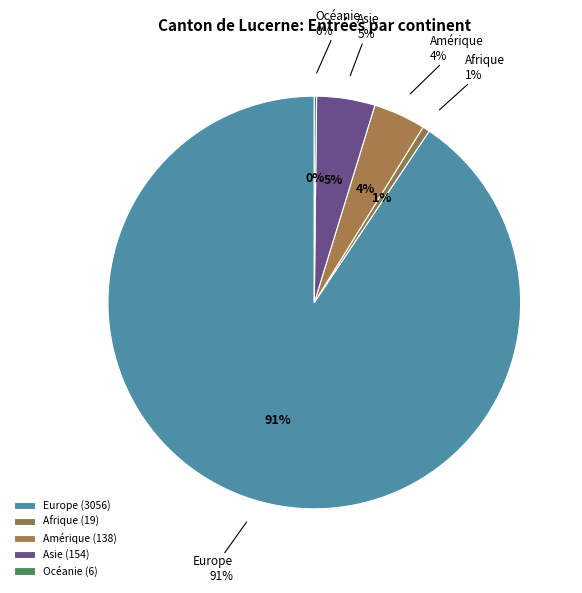

What percentage do Afrique and Amérique together represent?

4.7%